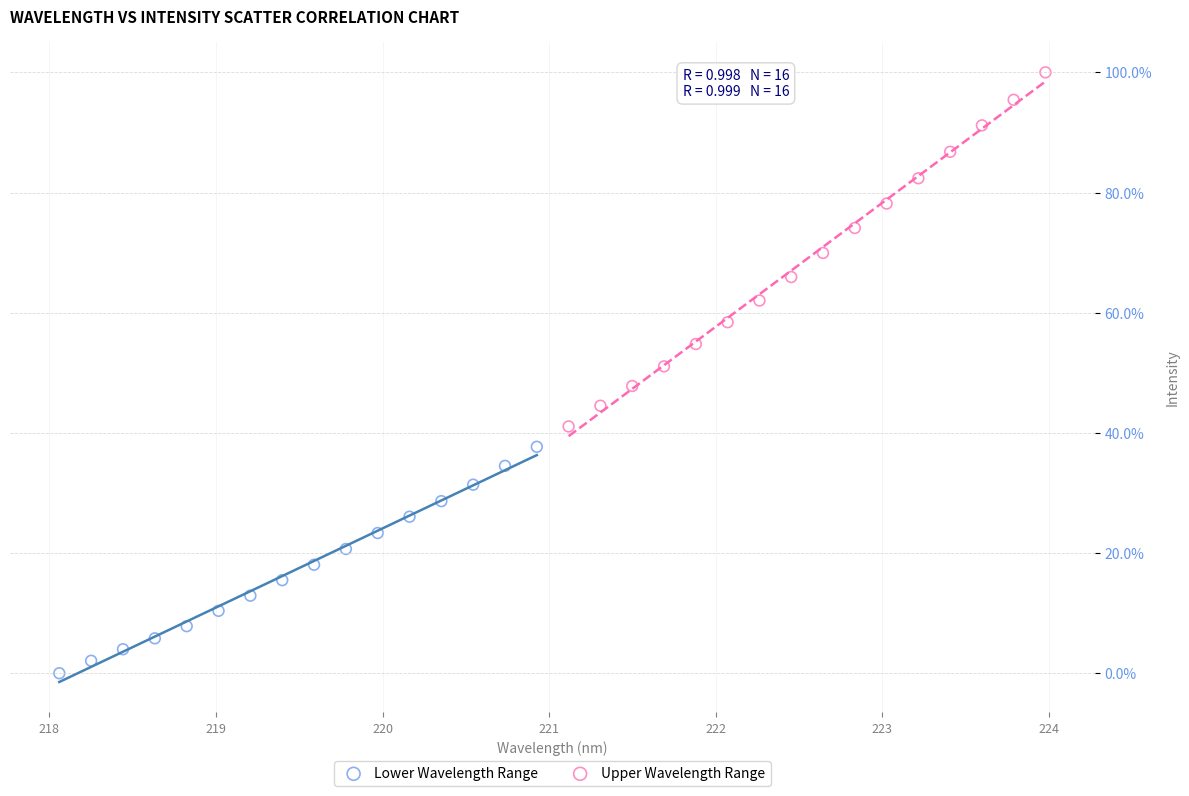

Which series contains the lowest Y value?

Lower Wavelength Range